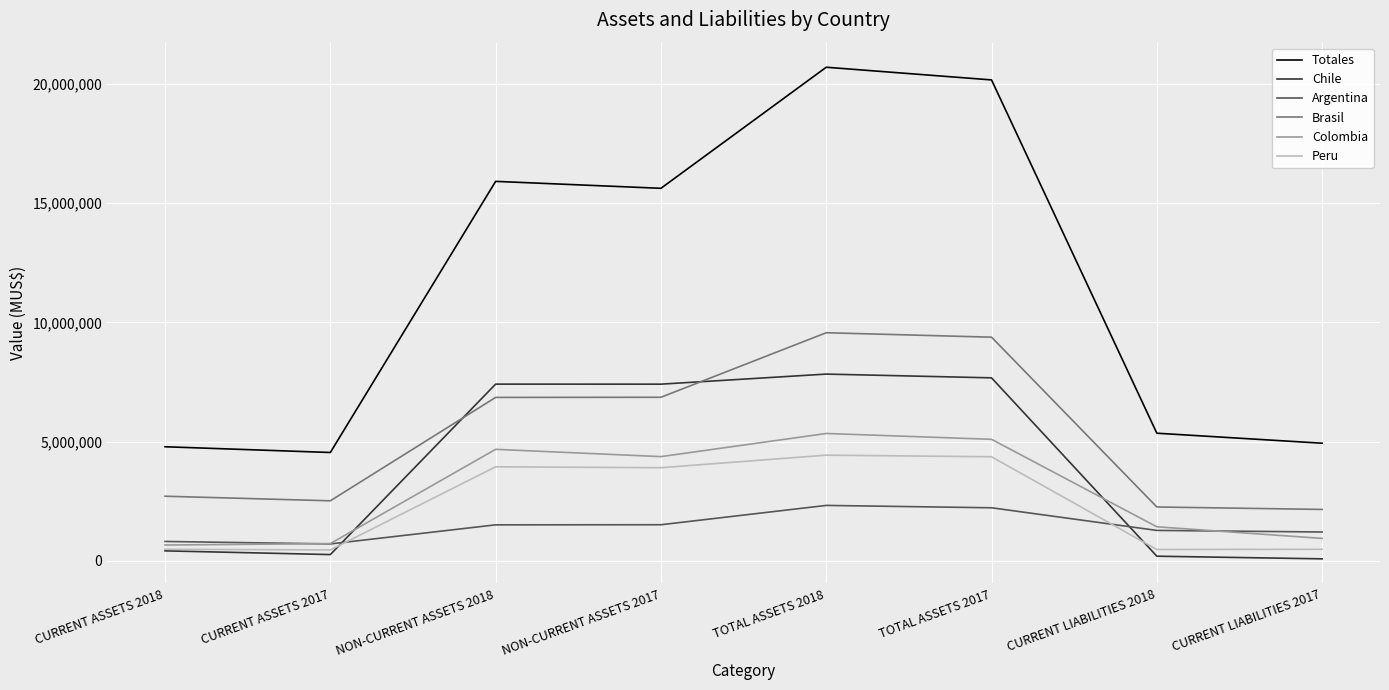

What is the greatest value displayed?

20700352